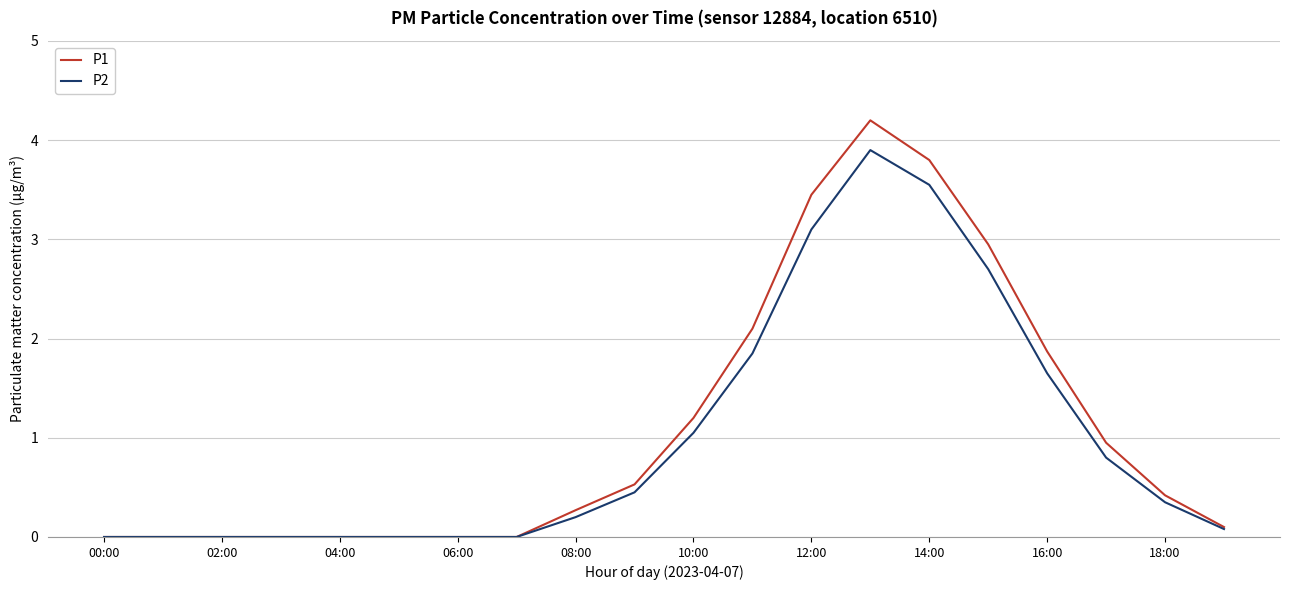

Which series has the largest range (max minus min)?

P1